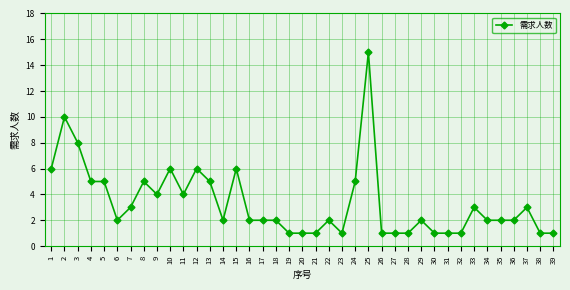

True or false: the data shows 0 at 26.

False